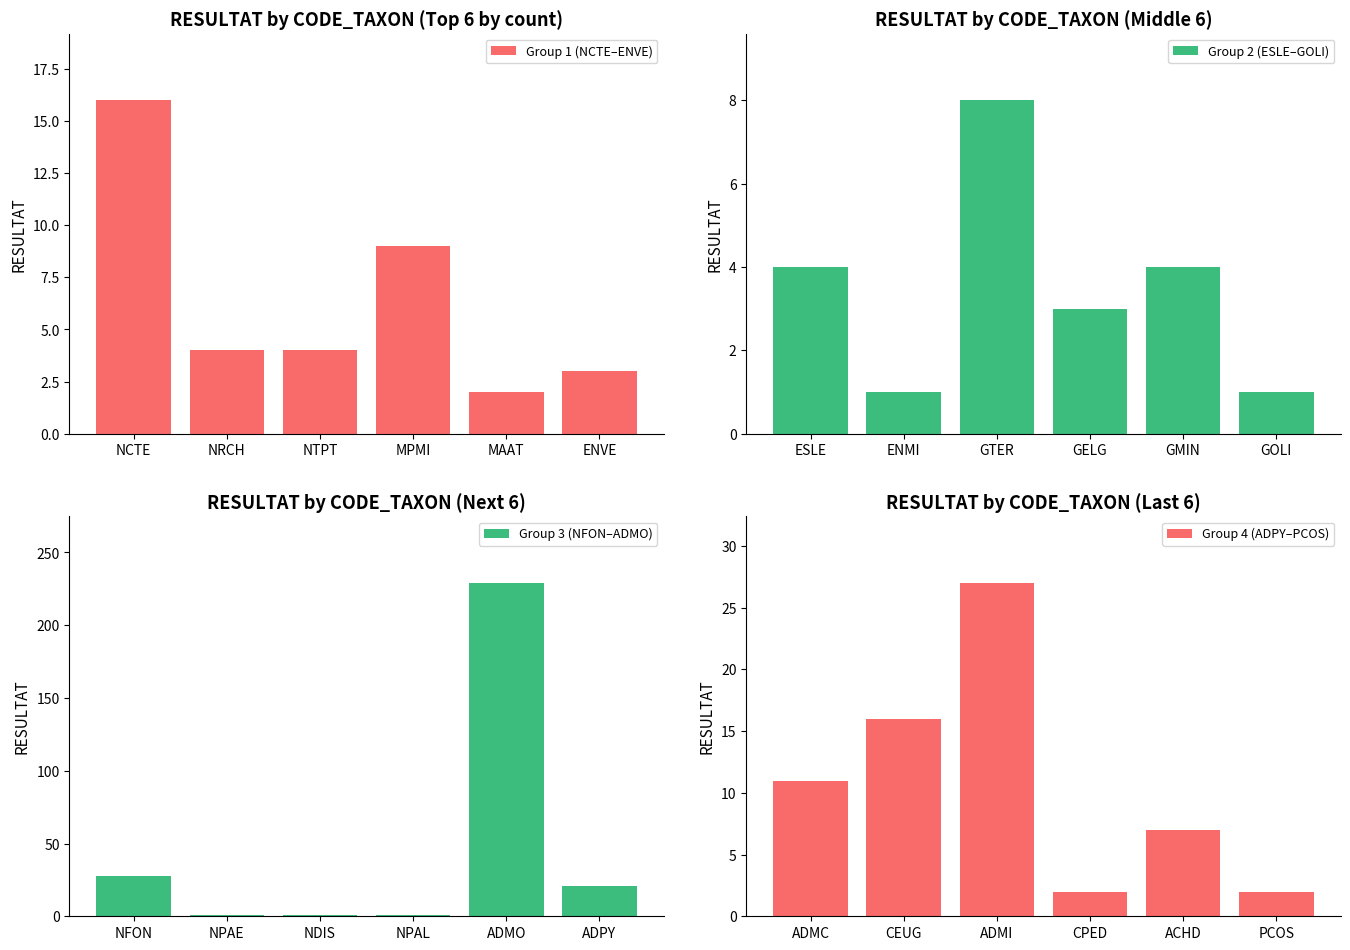

Is it true that Group 2 (ESLE–GOLI) equals 6 at GMIN?

False